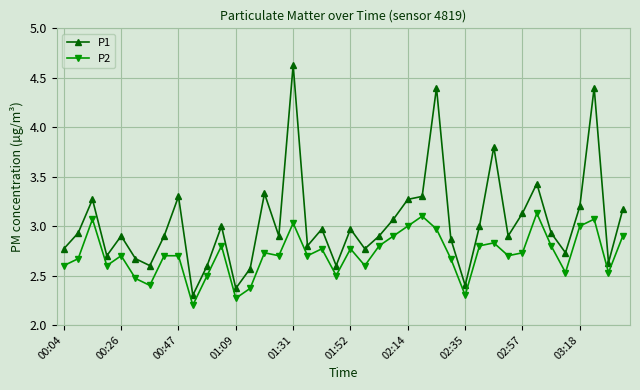

What is the sum of all P1 values?

121.4